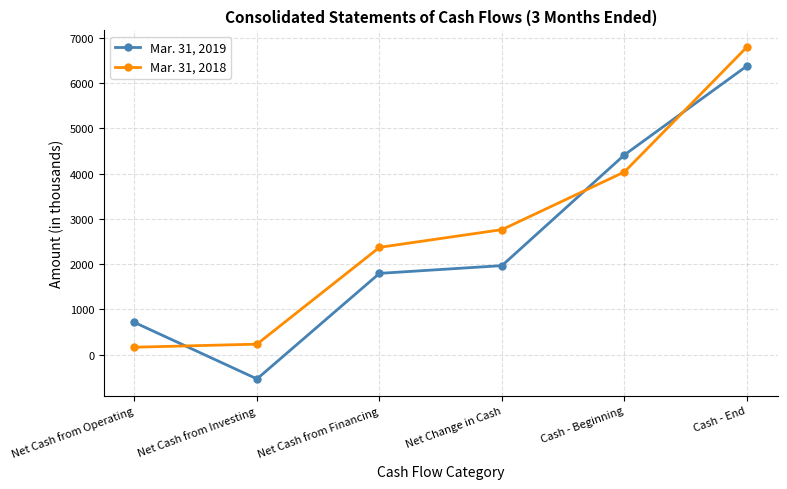

The Mar. 31, 2018 series shows 4038 at Cash - Beginning. True or false?

True